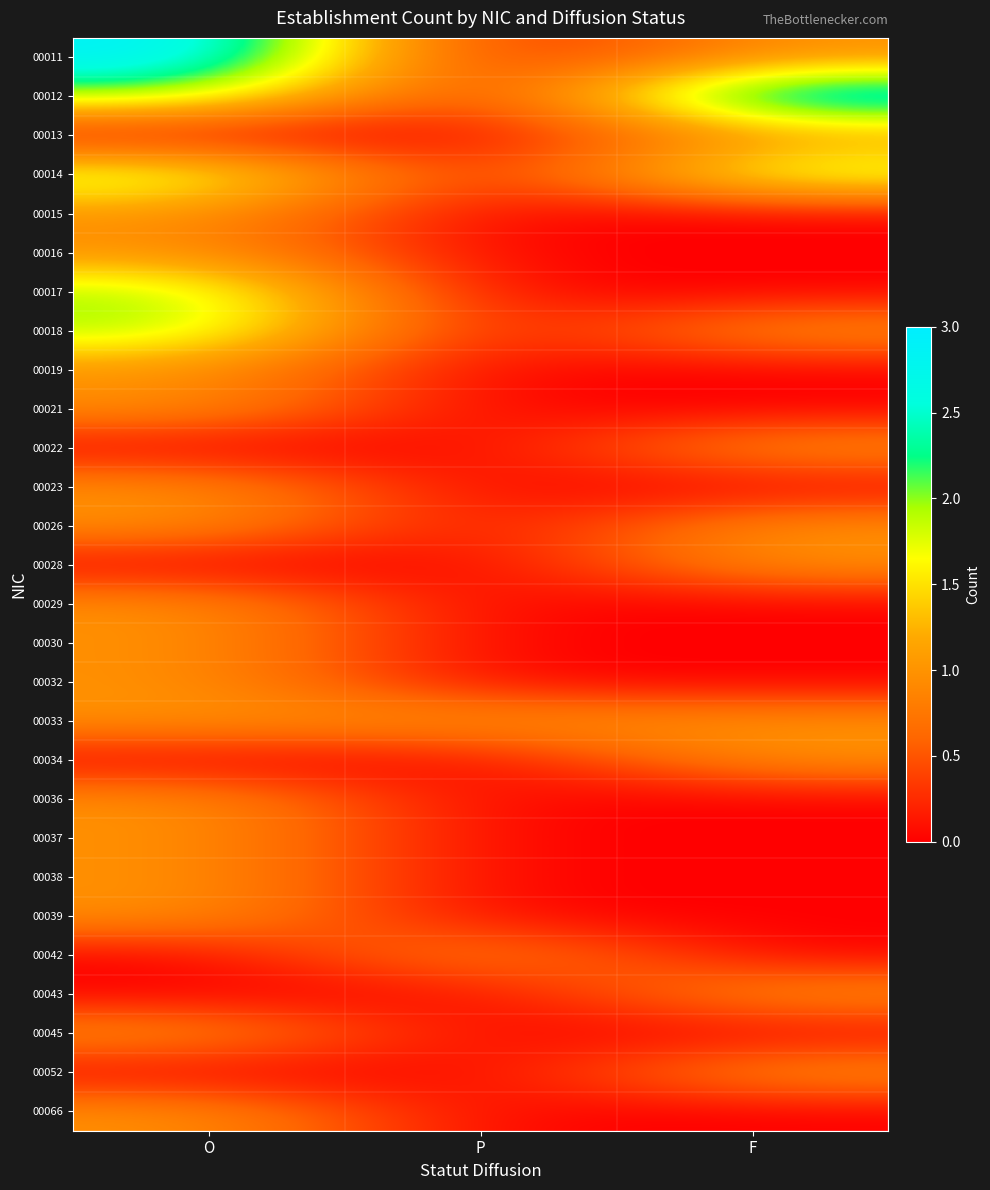

Rank the series at O from lowest to highest value.

00013, 00022, 00028, 00034, 00042, 00043, 00052, 00015, 00016, 00019, 00021, 00023, 00026, 00029, 00030, 00032, 00033, 00036, 00037, 00038, 00039, 00045, 00066, 00012, 00014, 00017, 00018, 00011